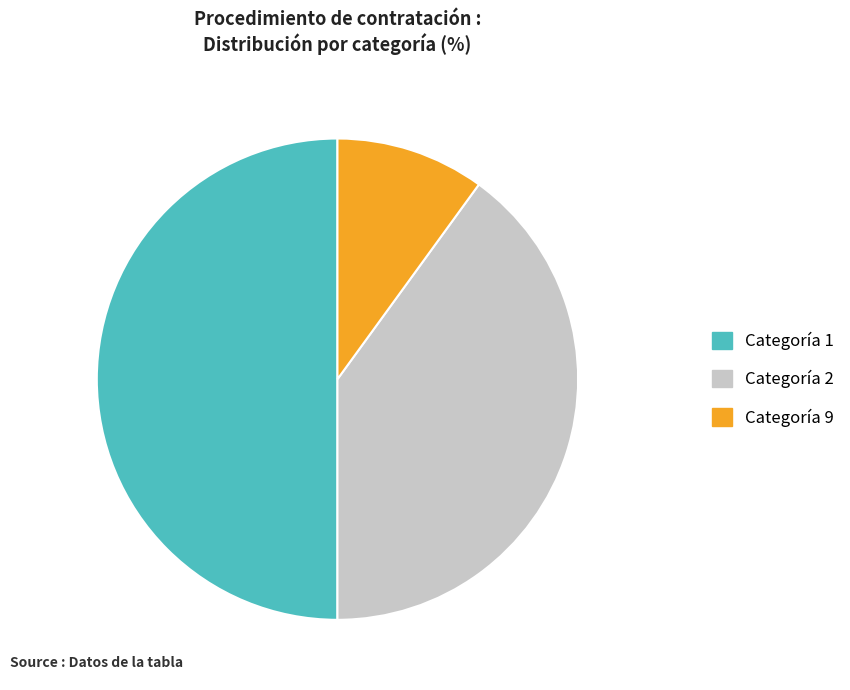

What is the largest slice in the pie chart?

Categoría 1